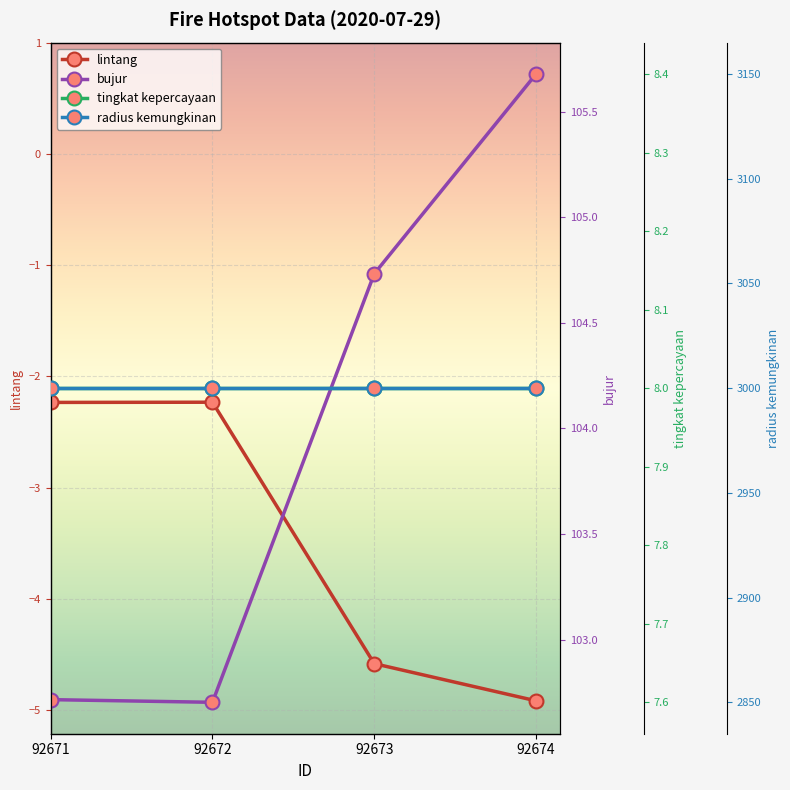

True or false: radius kemungkinan has more than 2 points higher than both neighbors.

False